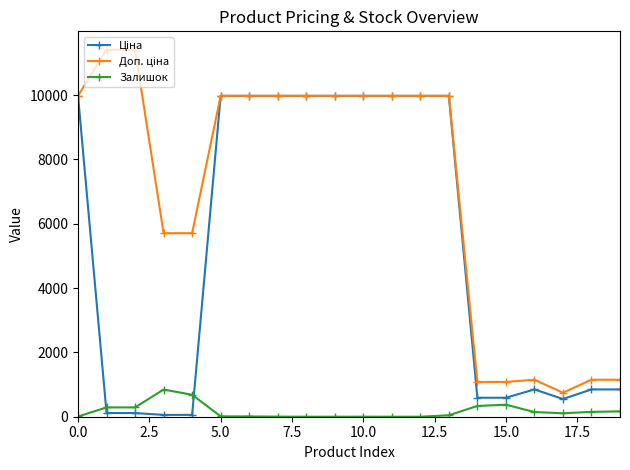

At how many categories does at least one series exceed 6276?

12